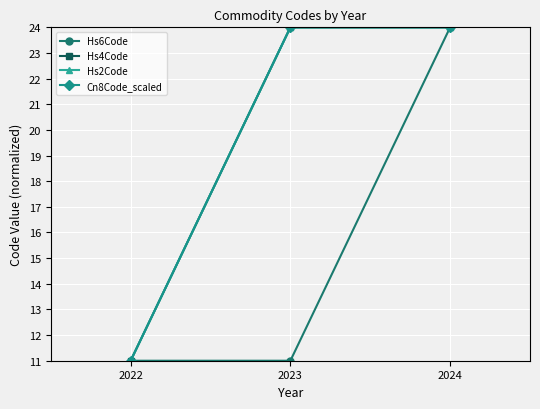

Is it true that Hs6Code equals 42 at 2024?

False